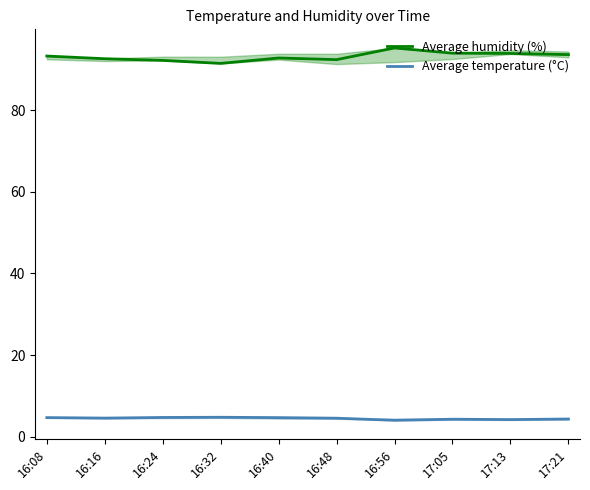

True or false: Average humidity (%) has a value of 93.8 at 17:13.

True